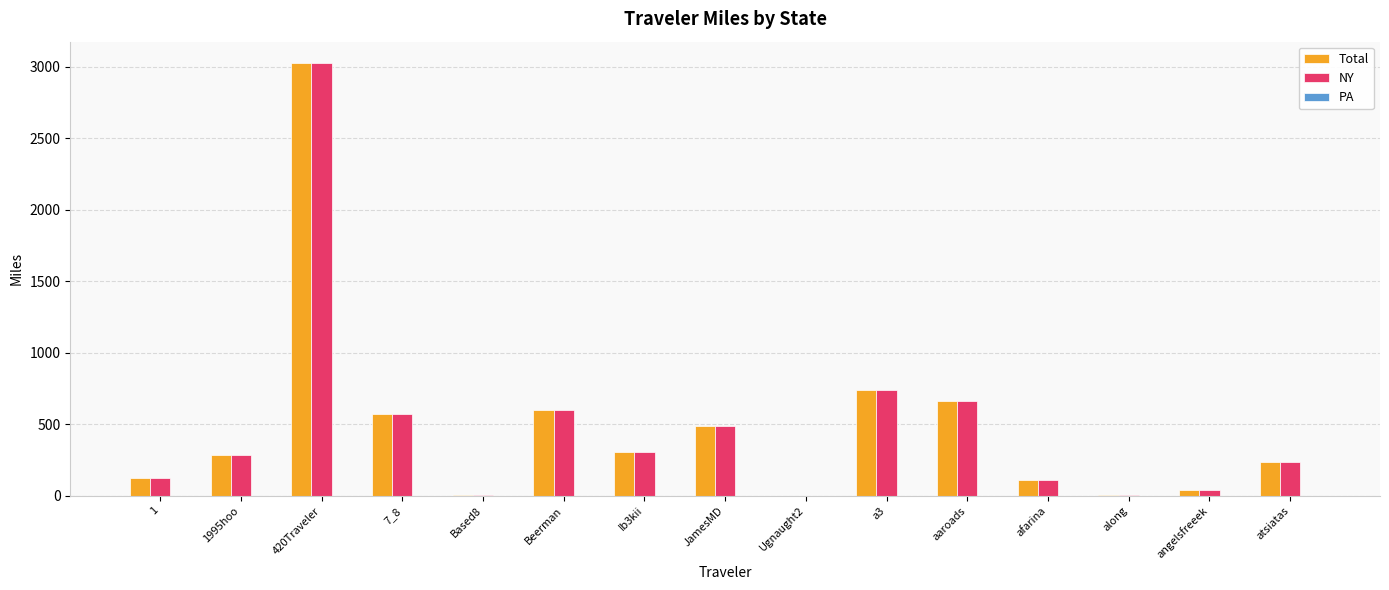

What is the sum of the NY values at 1 and atsiatas?

355.6